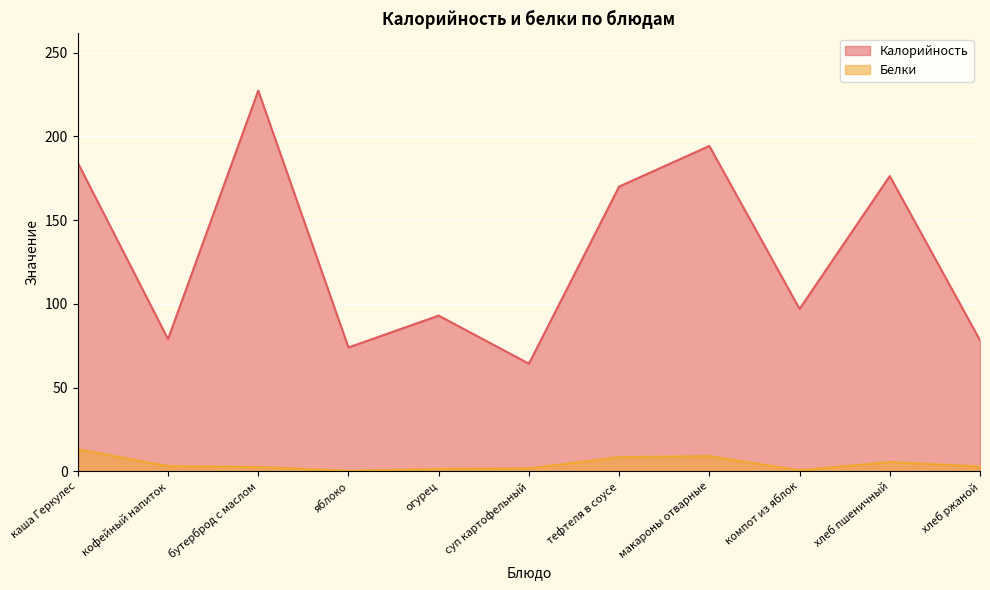

What is the maximum value shown in the chart?

227.3